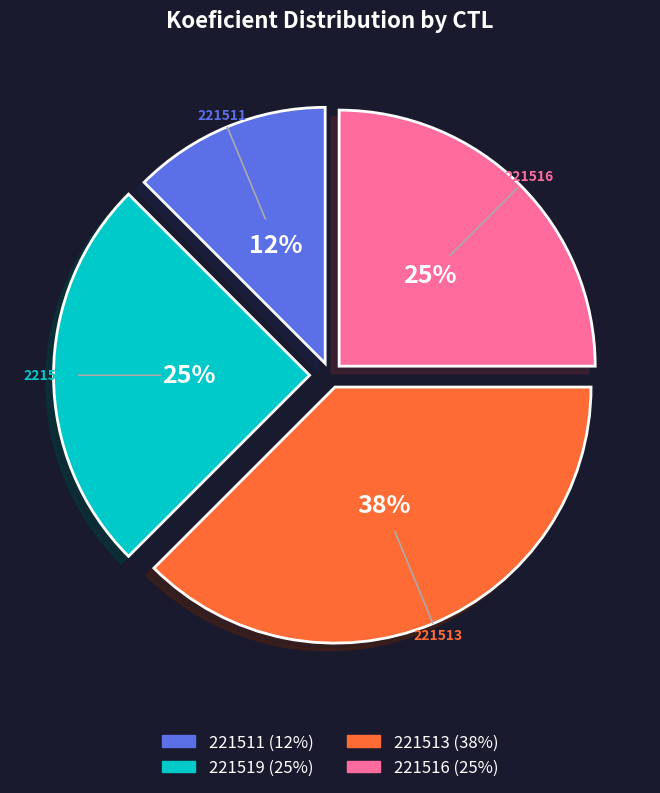

Does 221516 represent more than half of the total?

No